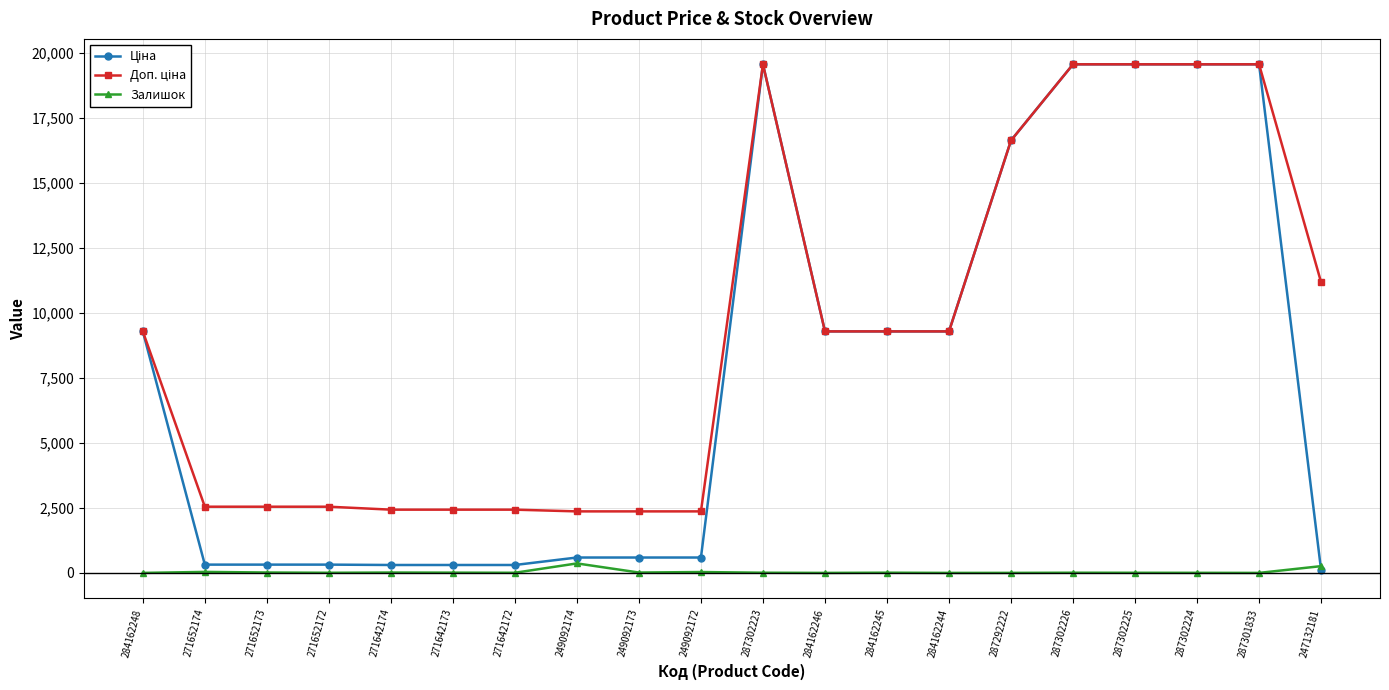

At how many categories does at least one series exceed 3731?

11